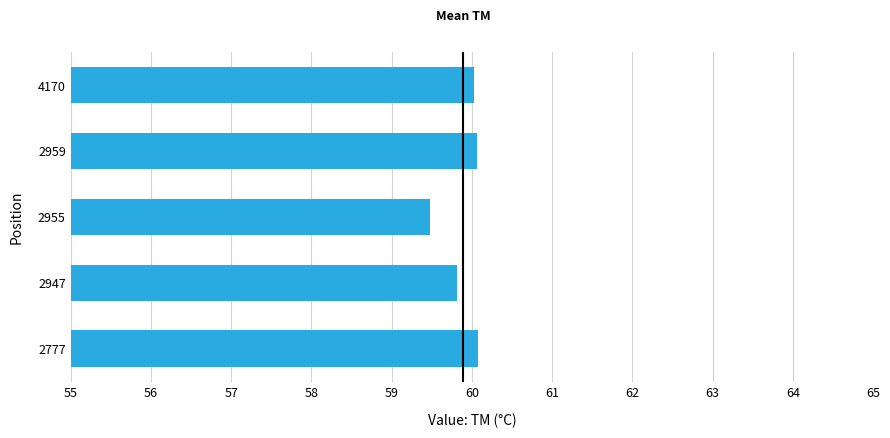

The value at 2947 is 59.8. True or false?

True